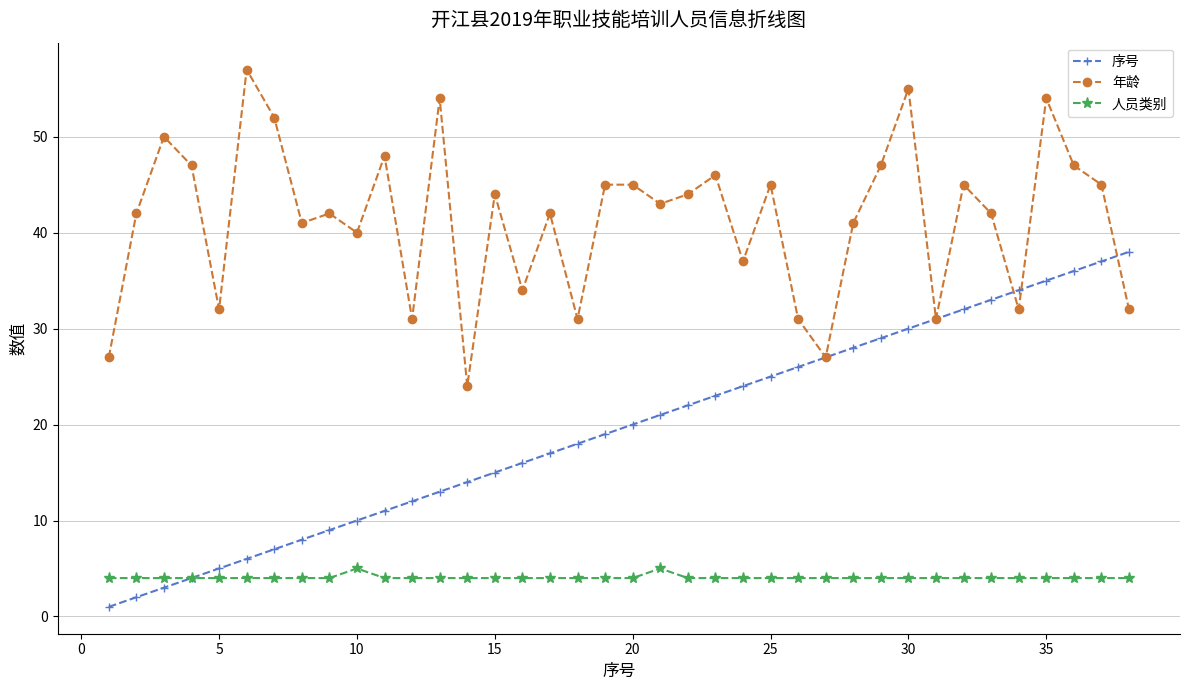

True or false: 年龄 and 人员类别 intersect in this chart.

False